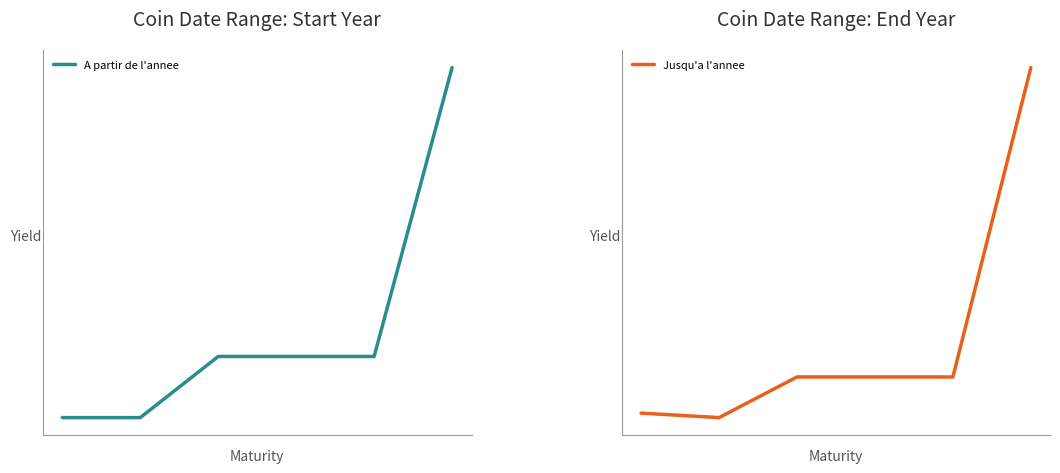

True or false: Jusqu'a l'annee and A partir de l'annee intersect in this chart.

False